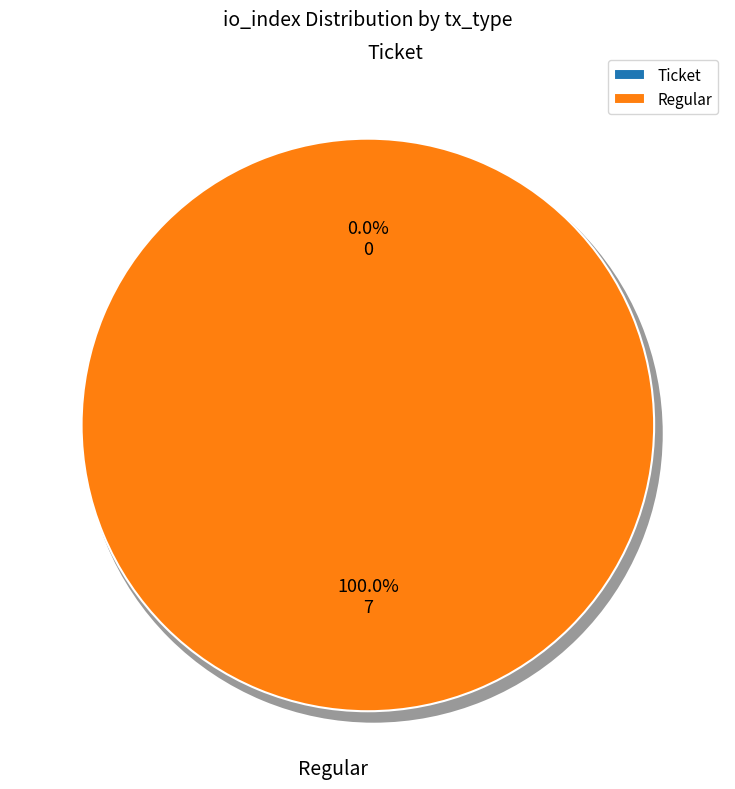

Which category has the biggest portion of the pie?

Regular